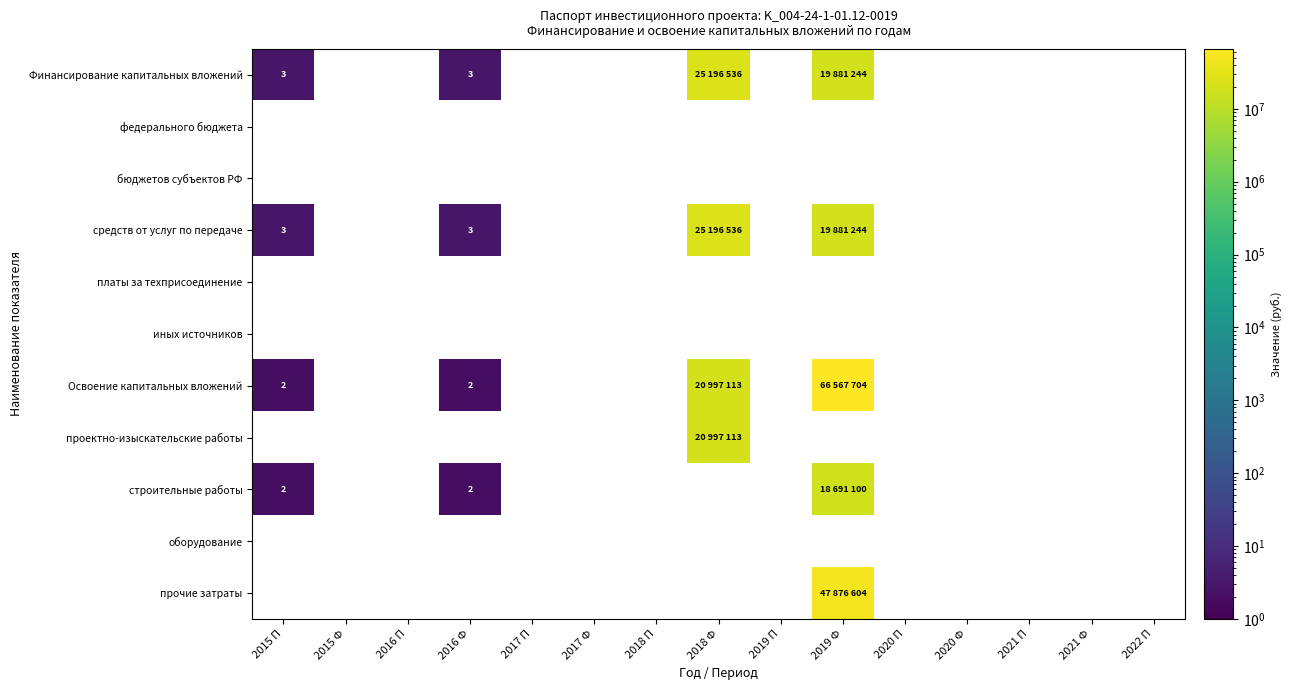

How many values in the Финансирование капитальных вложений series are below 25196536?

3